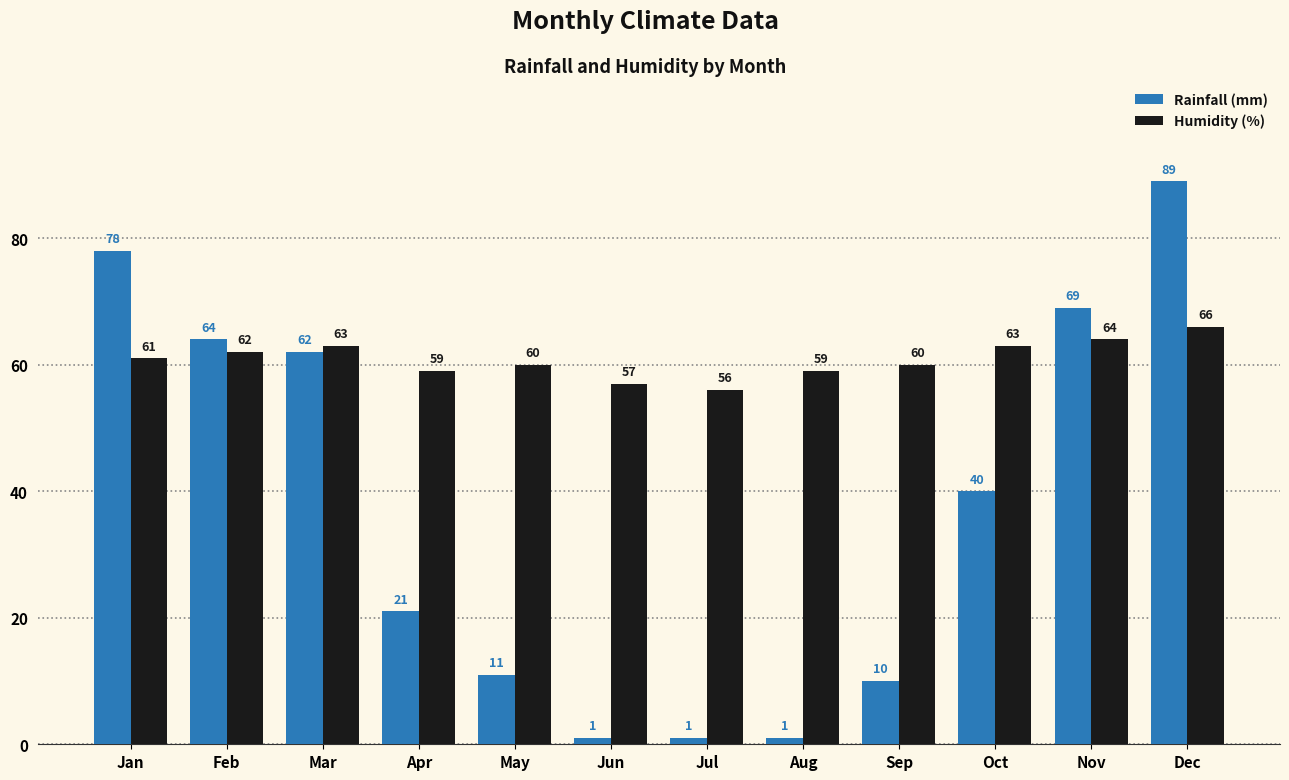

At how many categories does at least one series exceed 49?

12